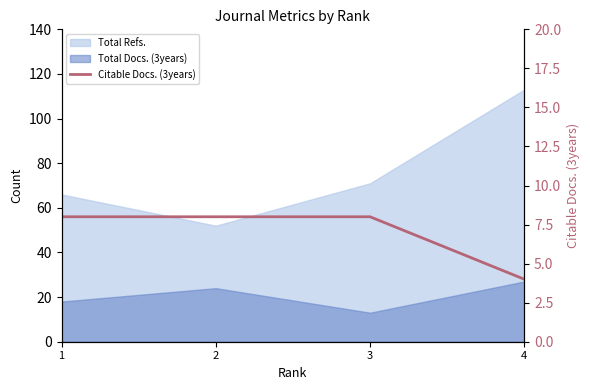

Is it true that the value at 3 is 8?

True